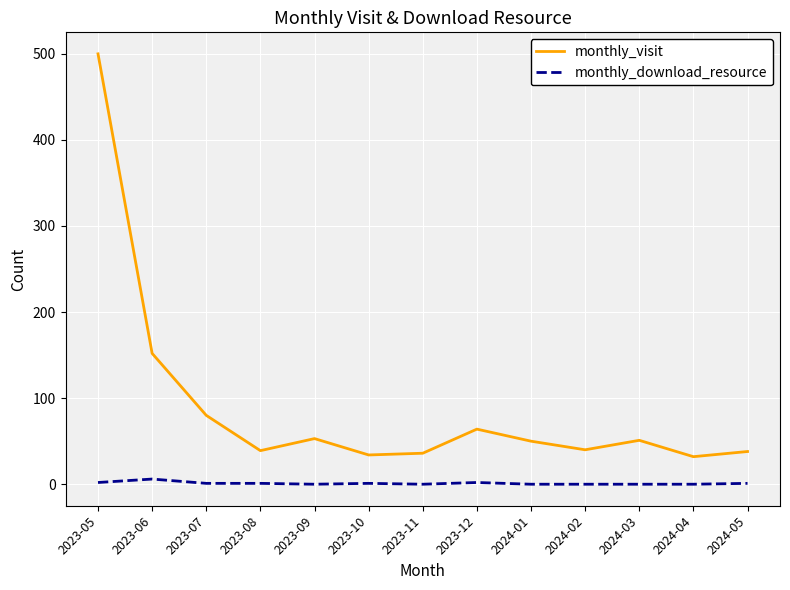

At 2023-11, list the series in order from smallest to largest.

monthly_download_resource, monthly_visit